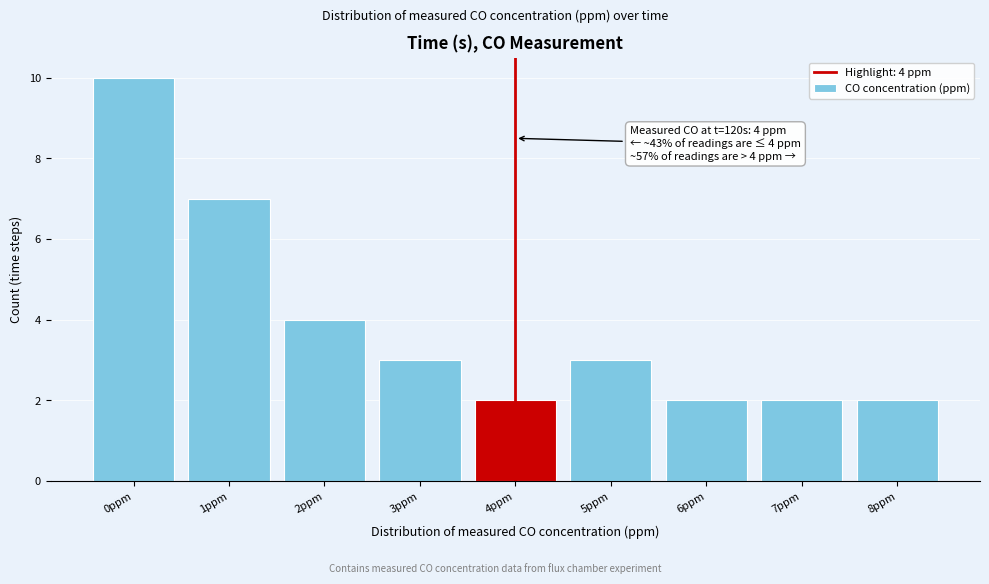

Which range on the x-axis has the tallest bar?

-0.5 to 0.5